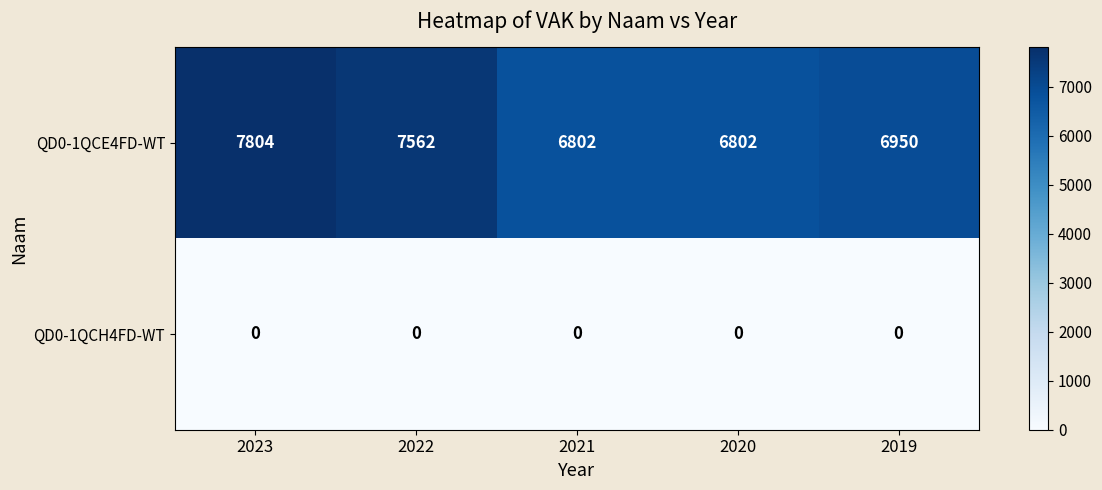

How many series are shown in this chart?

2